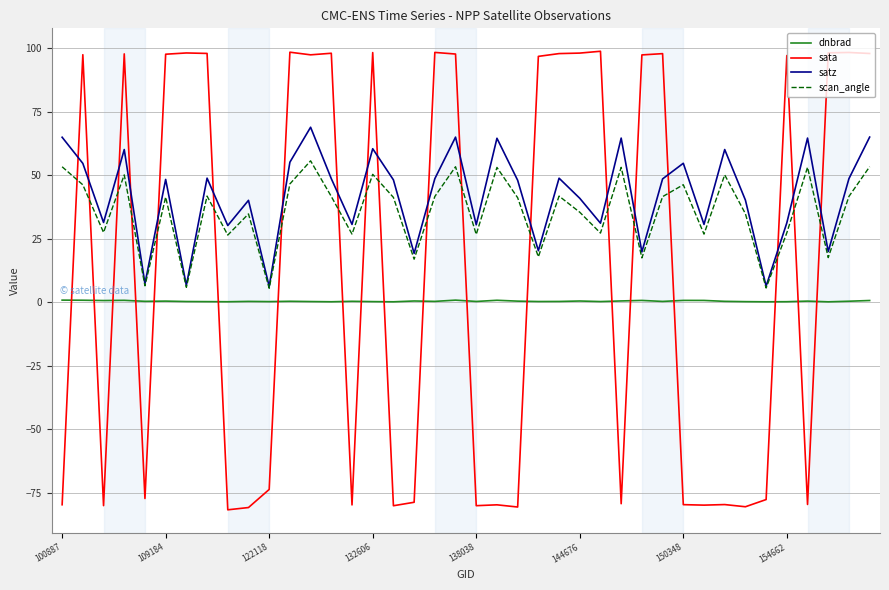

Which series has the widest spread of values?

sata